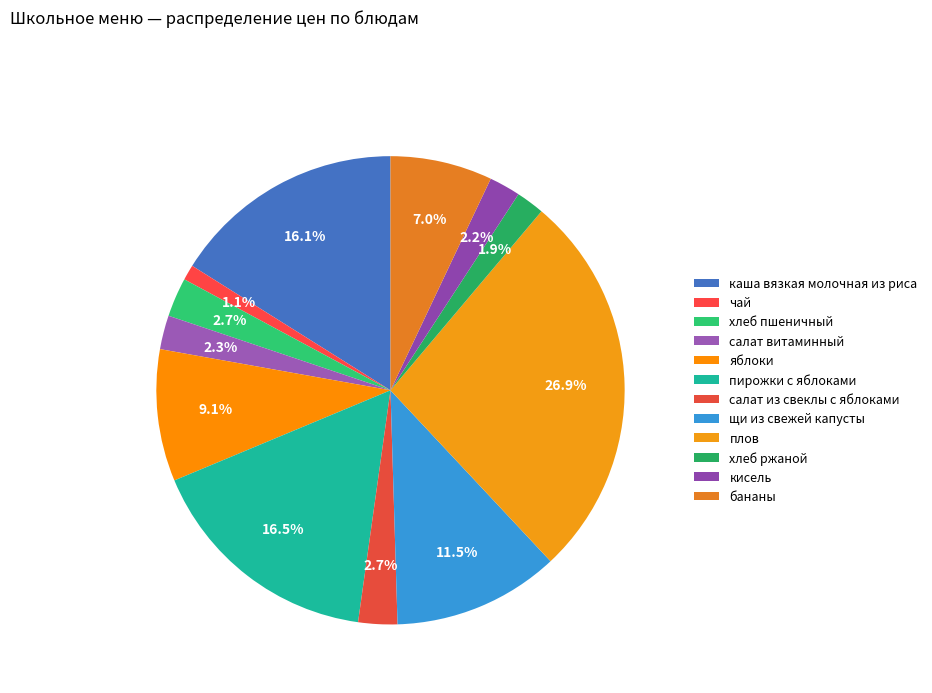

Is there any slice that represents more than half of the pie?

No